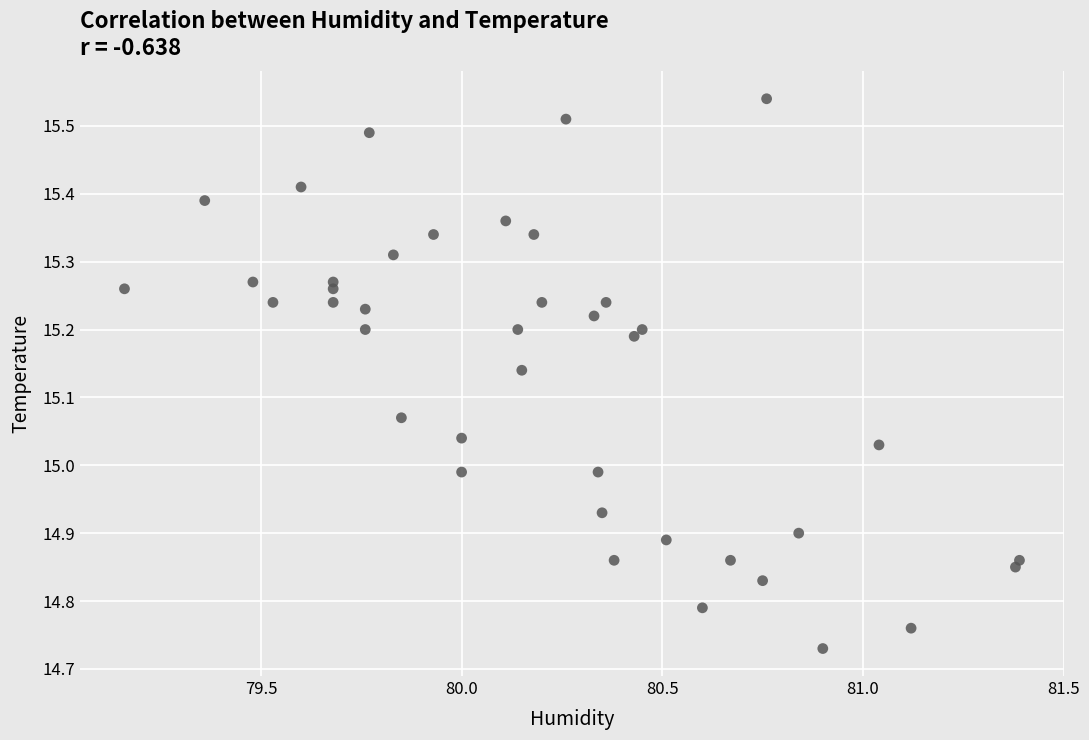

What is the range of X values (max minus min)?

2.2